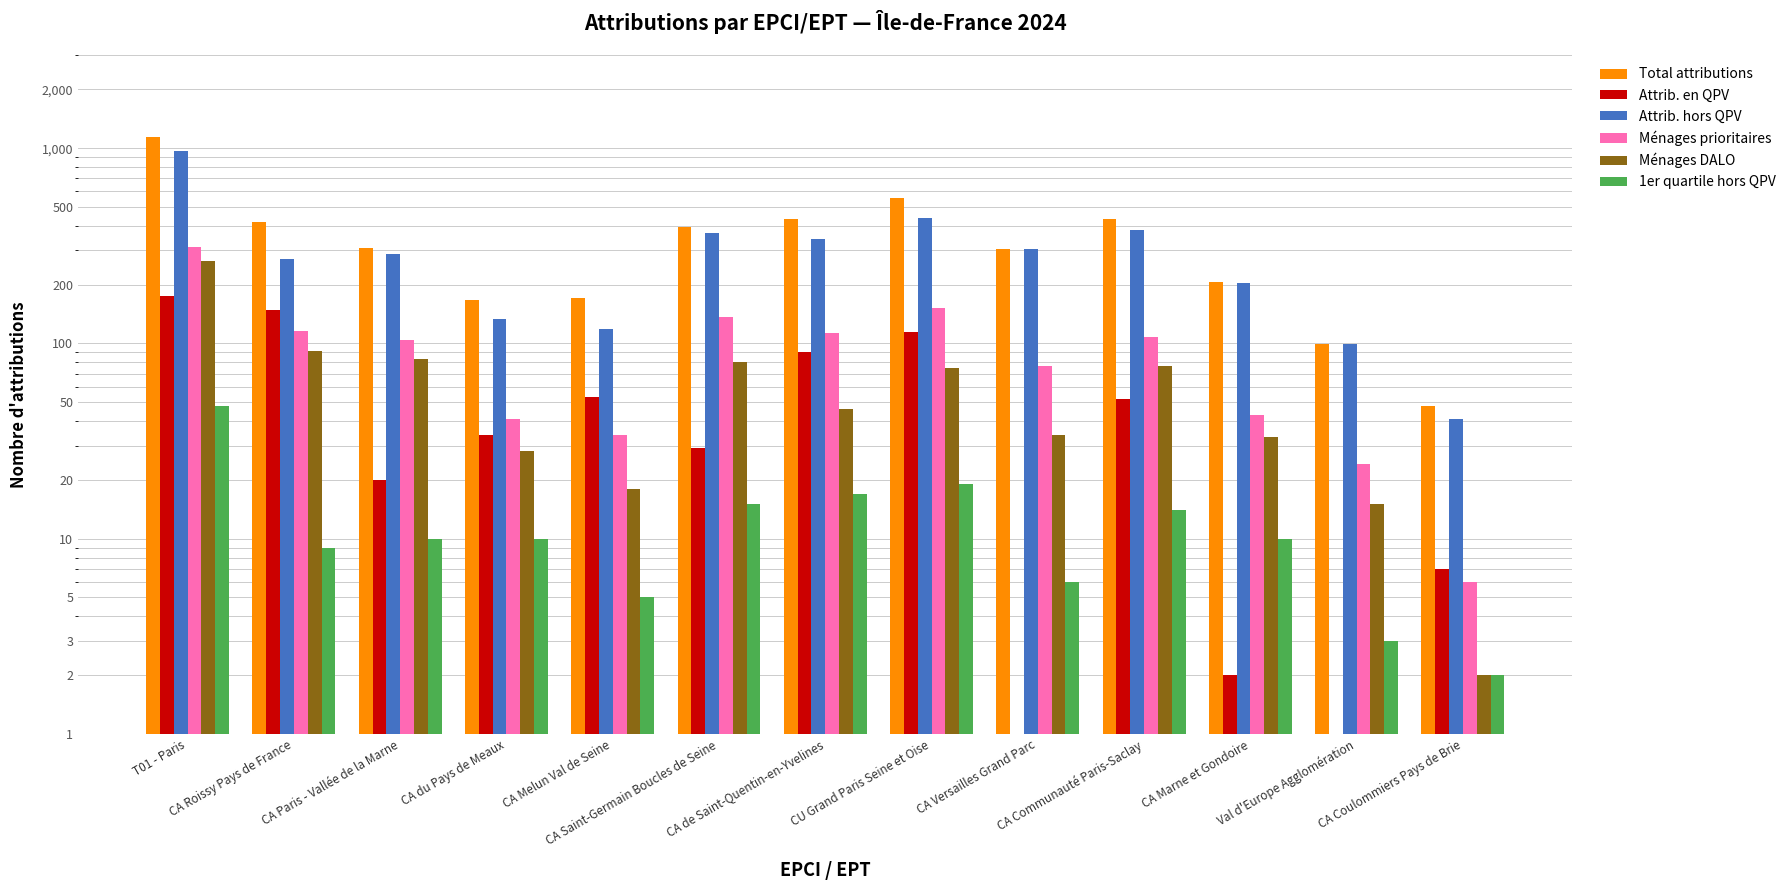

Which label corresponds to the smallest value in the chart?

CA Versailles Grand Parc